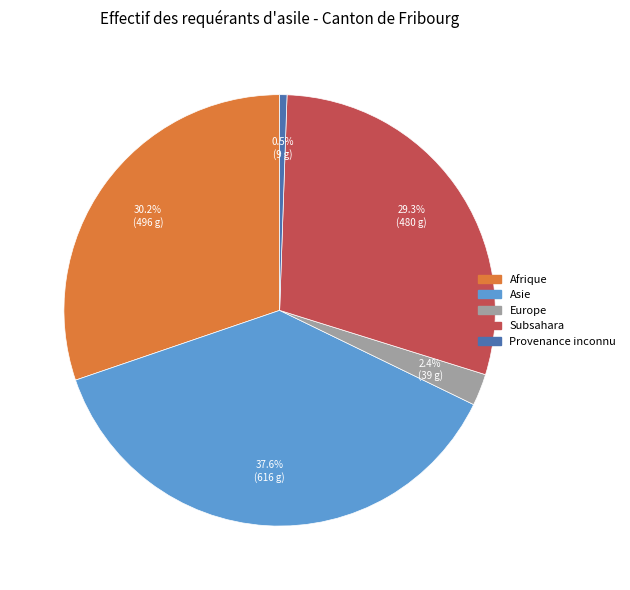

Is there a majority slice in this chart?

No